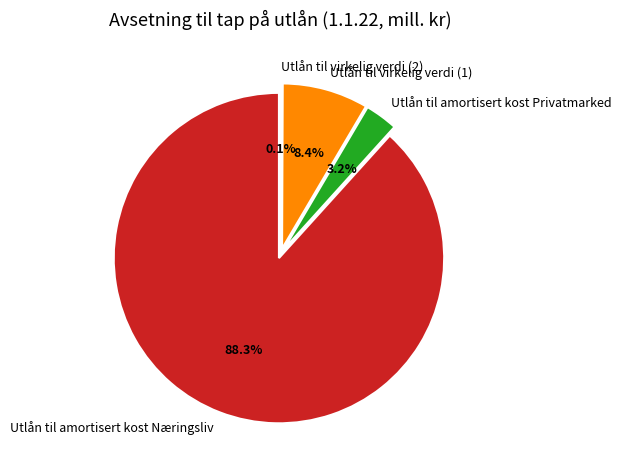

Does Utlån til virkelig verdi (2) account for over 50% of the chart?

No